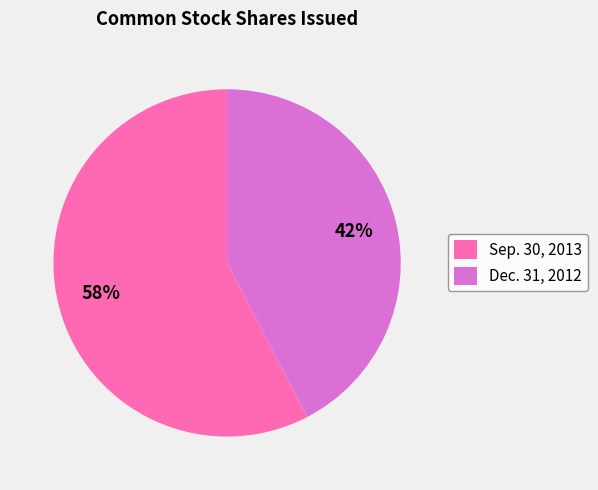

Which category accounts for the majority?

Sep. 30, 2013